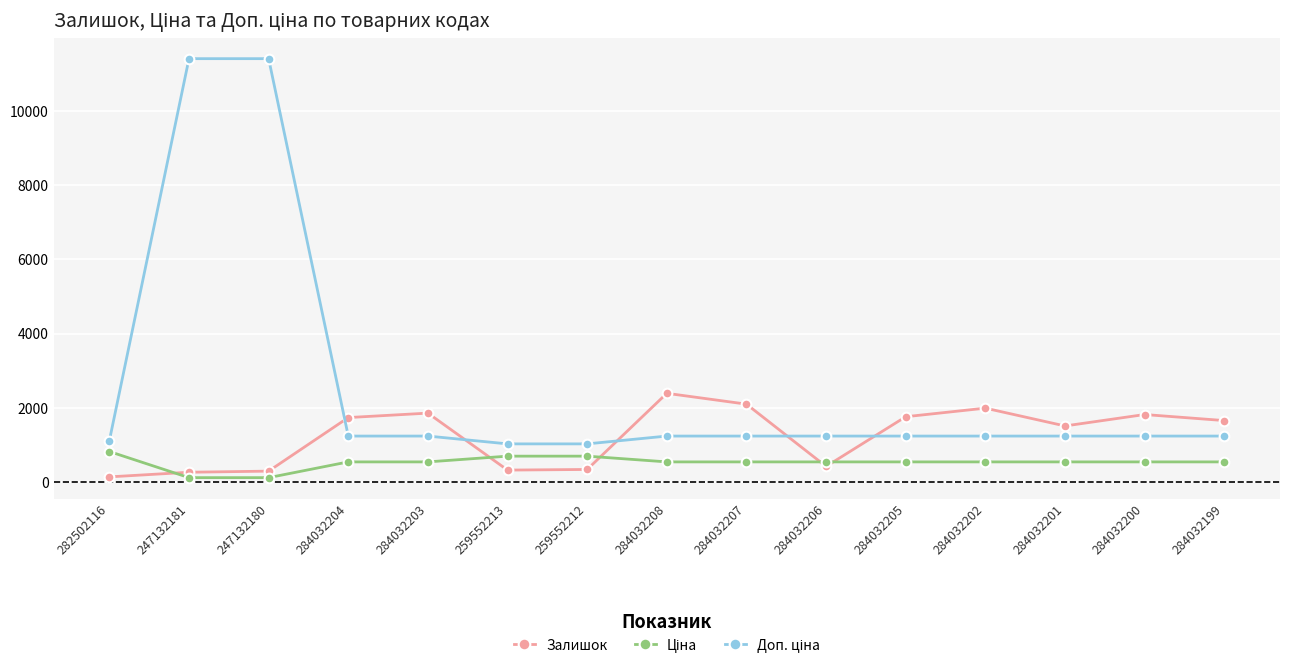

Which series changed the most between 259552212 and 284032205?

Залишок